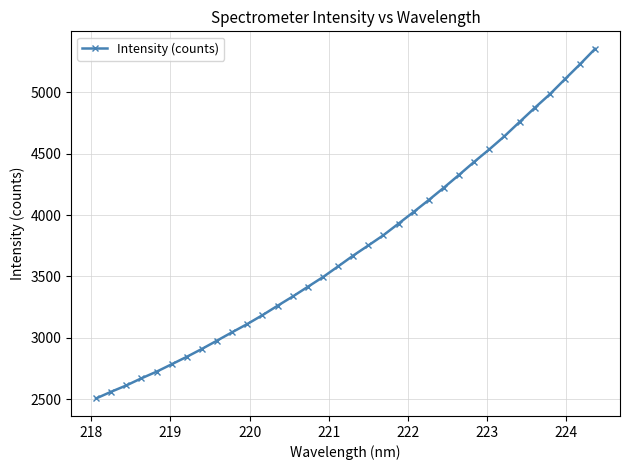

What is the difference between the second highest and second lowest values?

2668.8